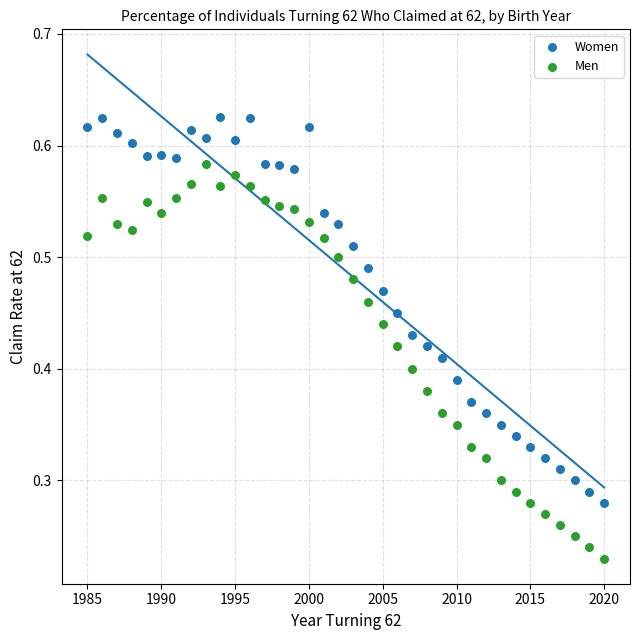

What are all the series names shown in the legend?

Women, Men